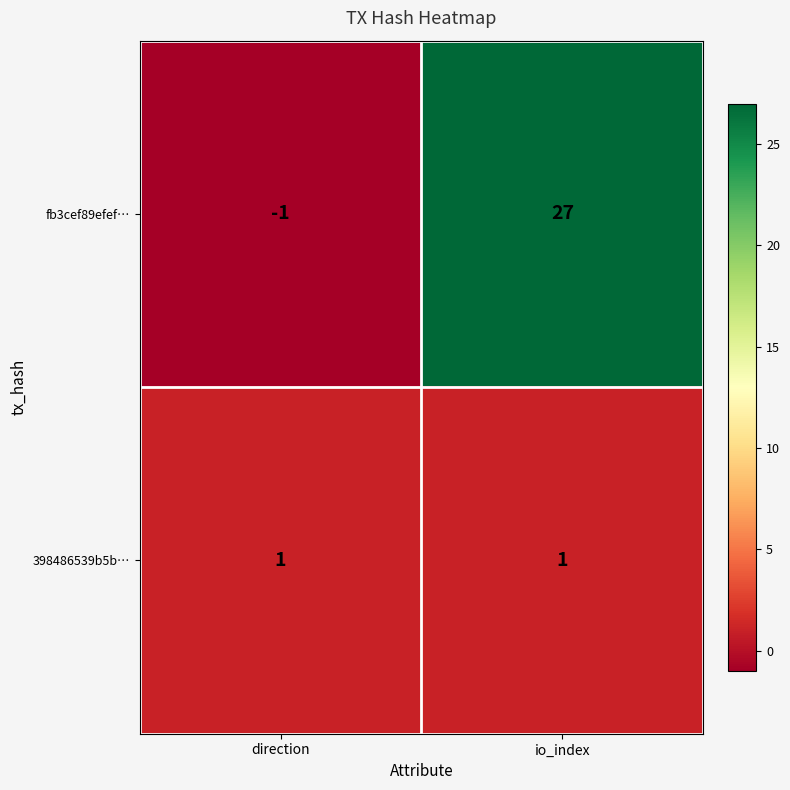

What is the greatest value displayed?

27